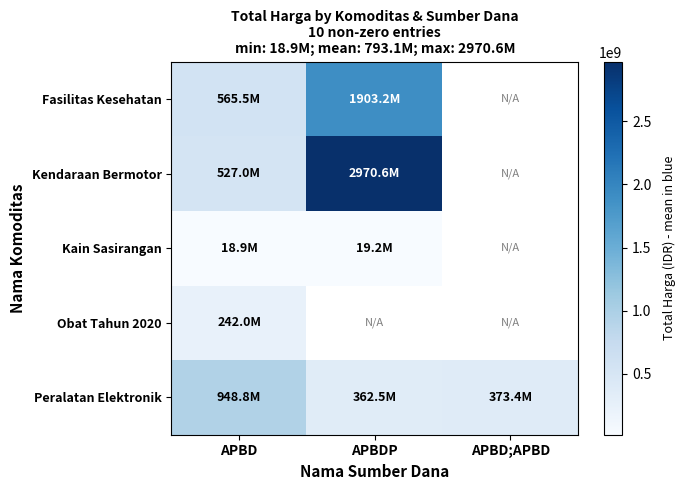

Which label corresponds to the largest value in the chart?

APBDP